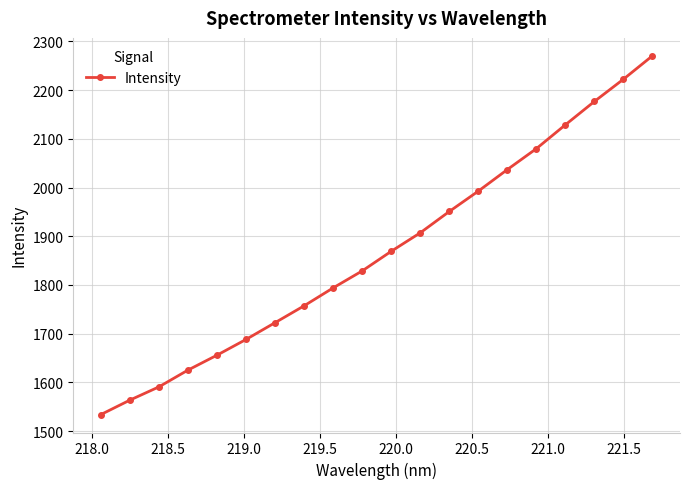

What is the difference between the maximum and minimum values?

736.6